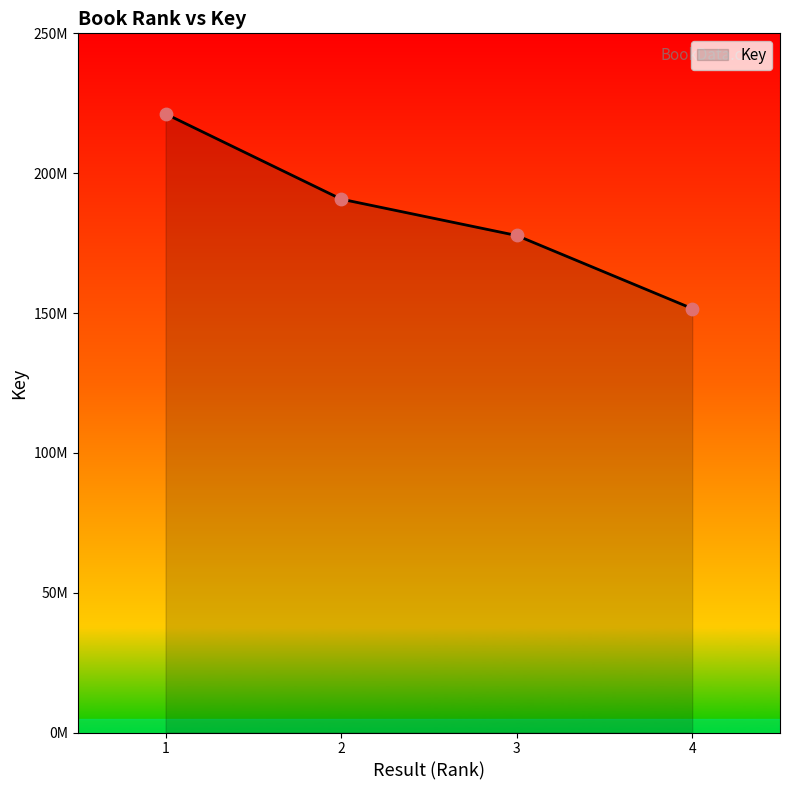

Which has a higher value, 2 or 4?

2